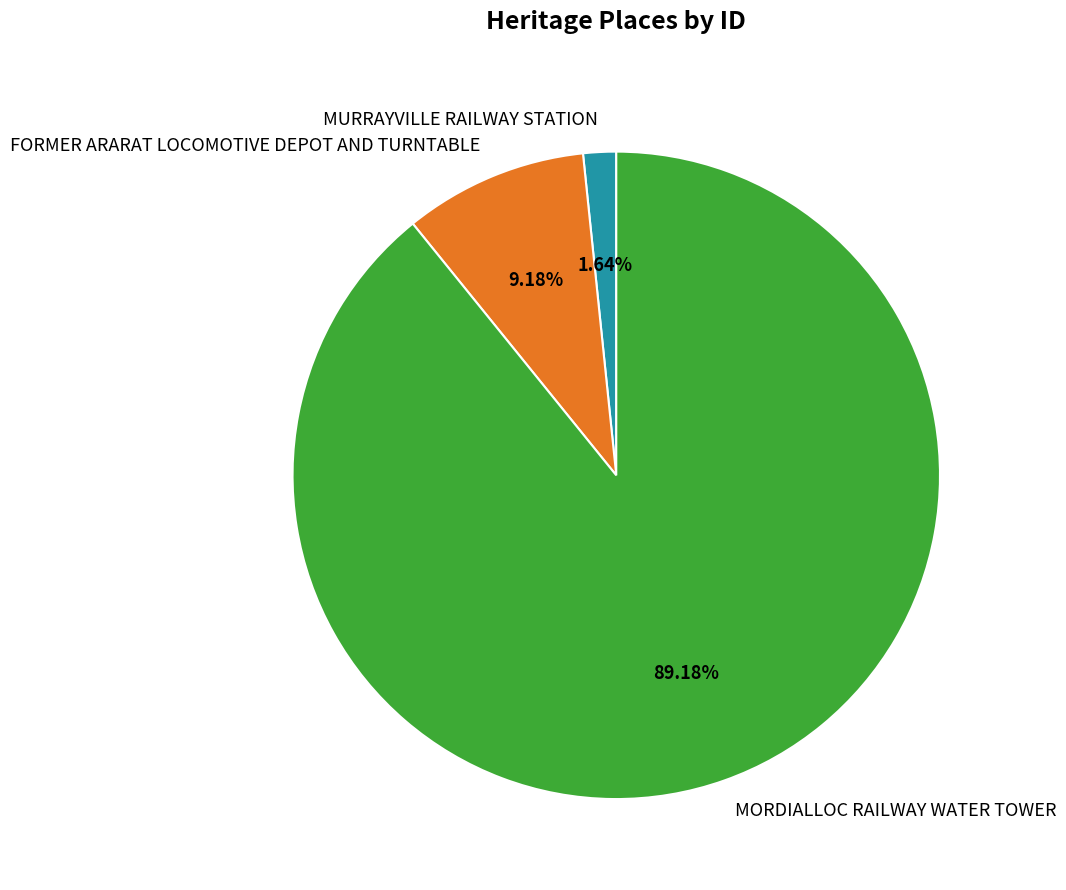

Which slice is the largest?

MORDIALLOC RAILWAY WATER TOWER